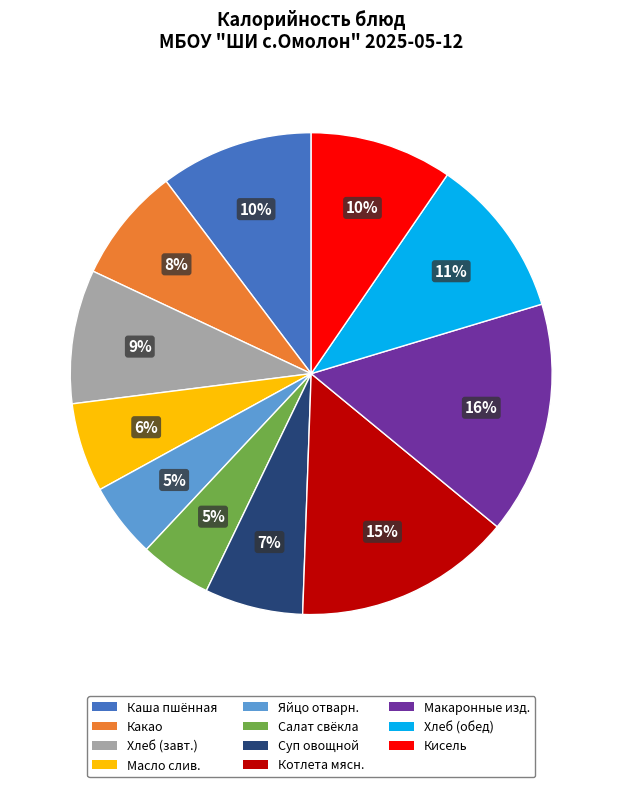

The Масло слив. slice represents 6% of the pie. True or false?

True